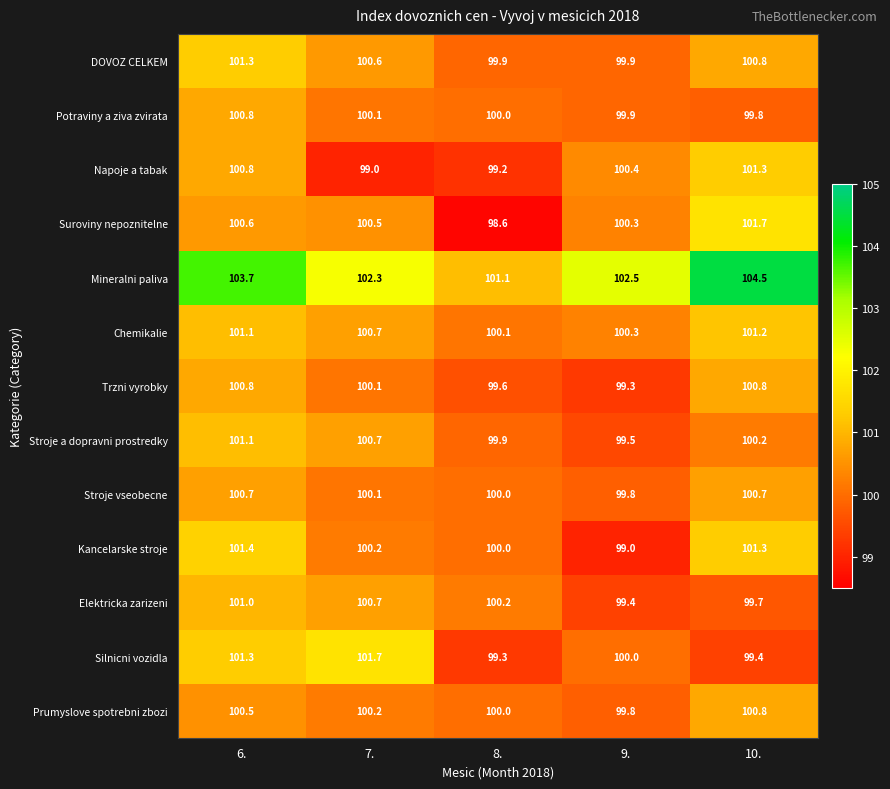

Which series changed the most between 6. and 9.?

Kancelarske stroje